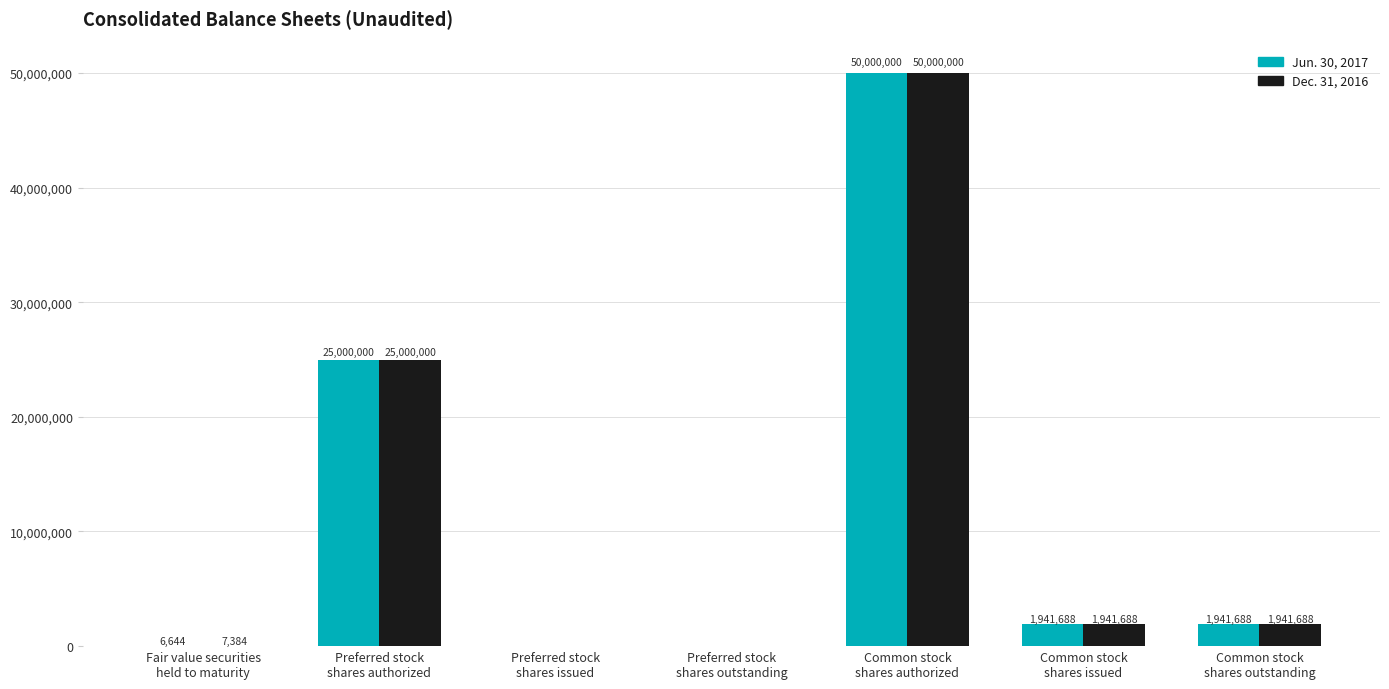

Count the number of categories in the chart.

7